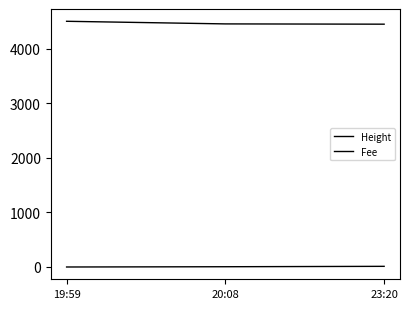

Count the number of data series in this chart.

2